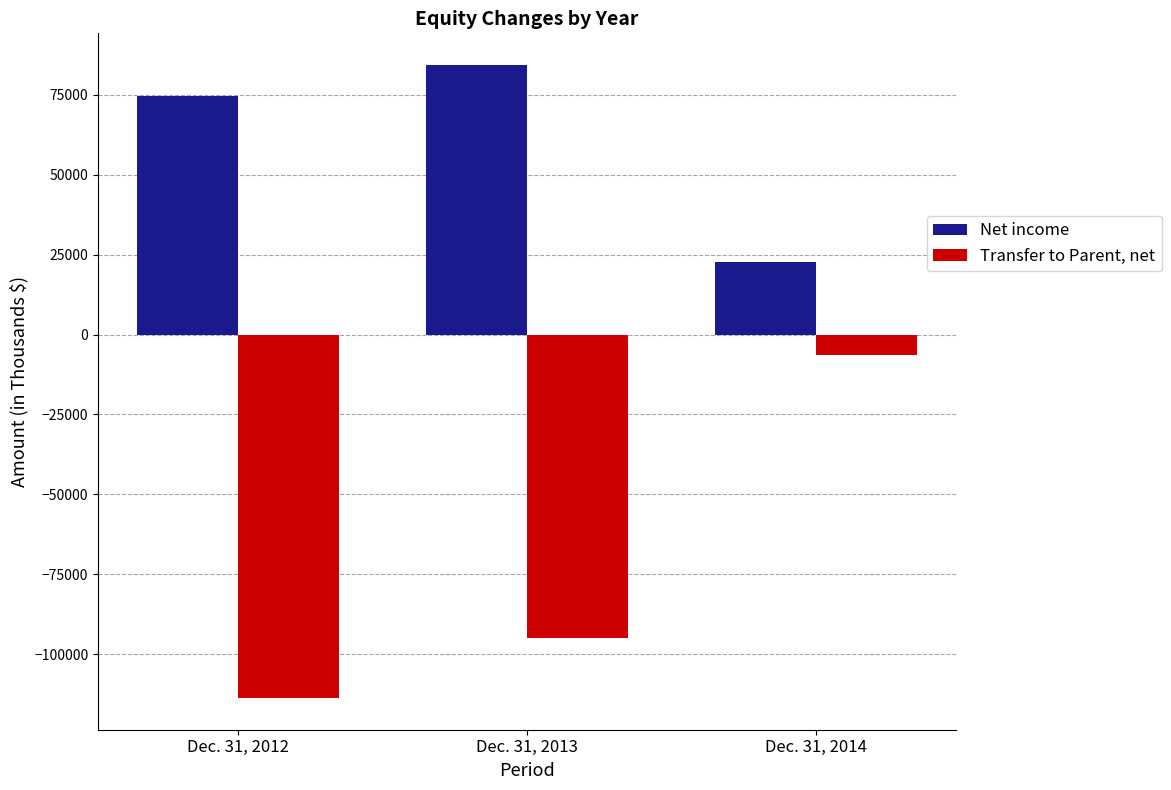

Count the number of categories in the chart.

3